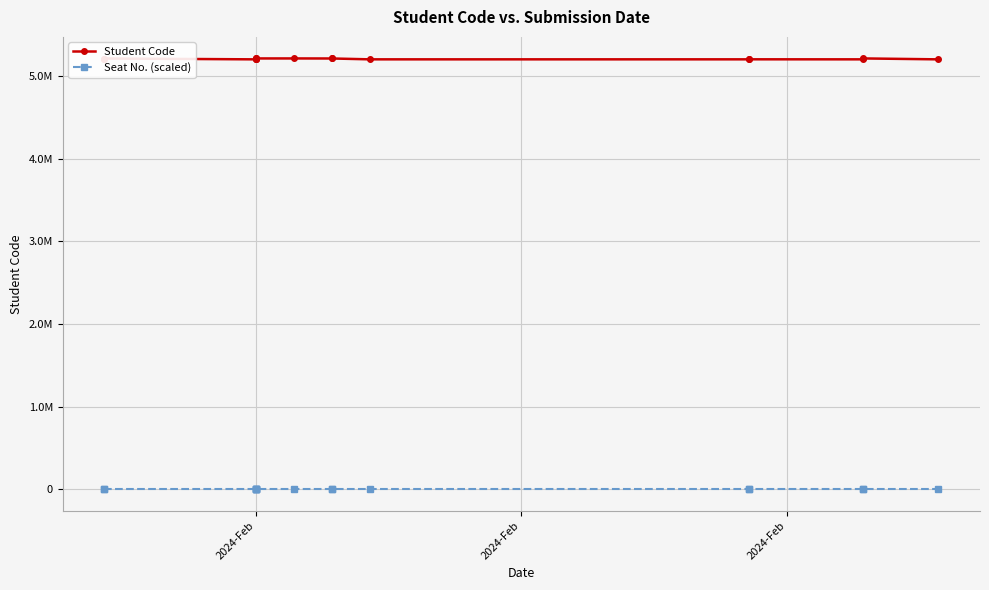

True or false: Seat No. (scaled) and Student Code intersect in this chart.

False